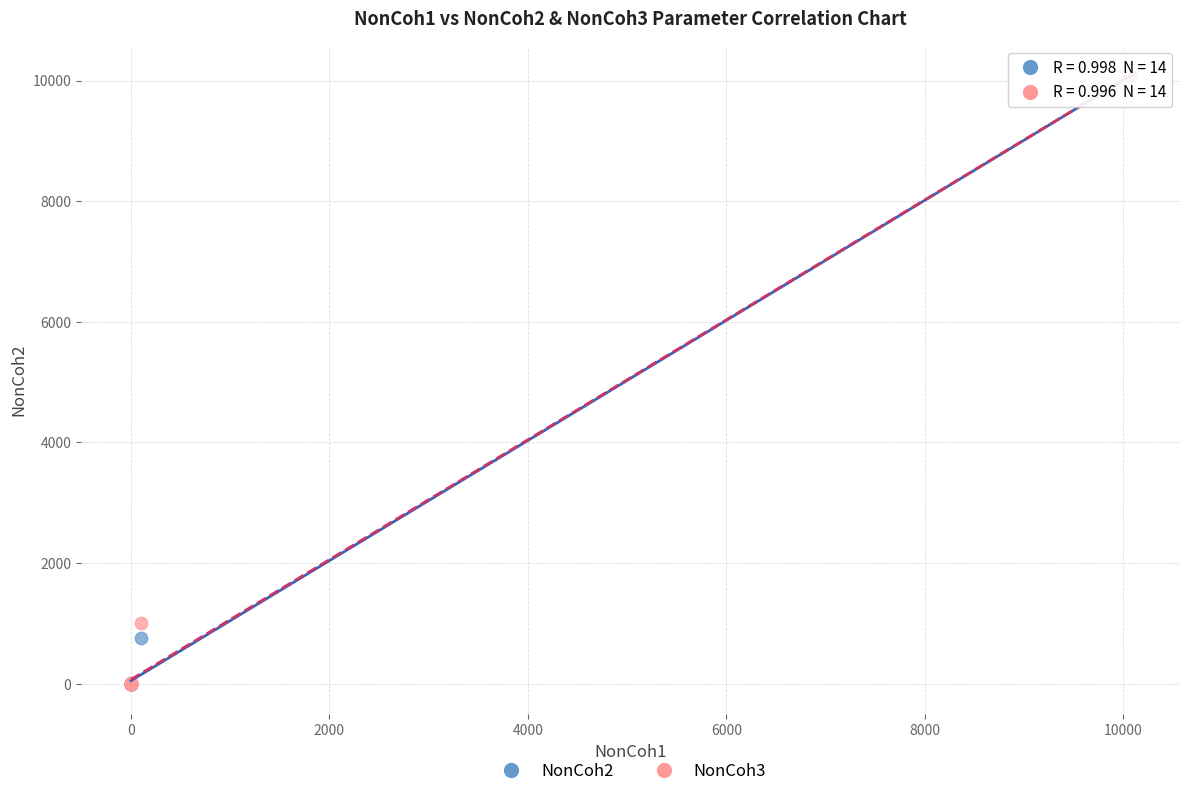

Across all series, what Y value is closest to 5035?

1000.0